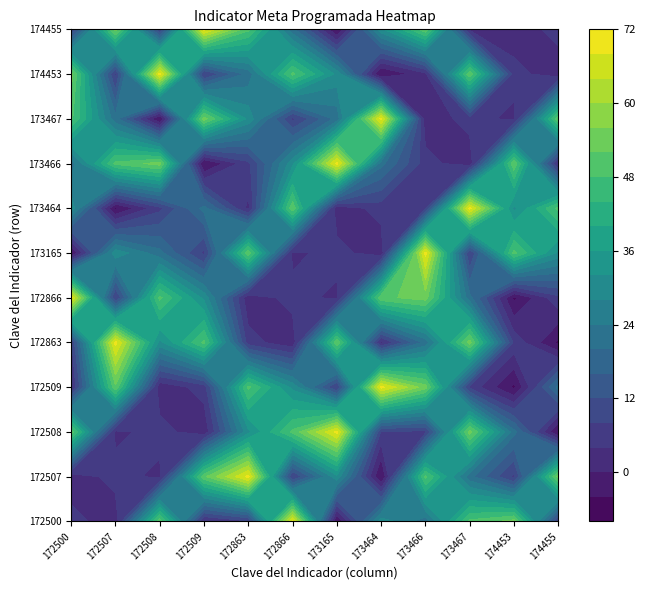

What is the sum of all 172508 values?

293.8